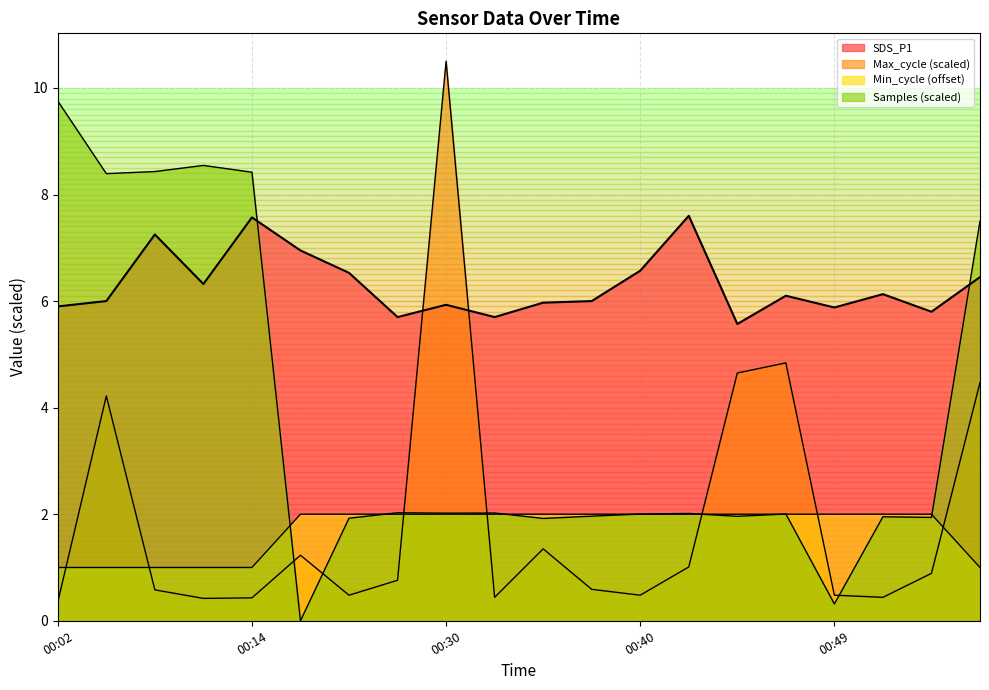

How many series are shown in this chart?

4